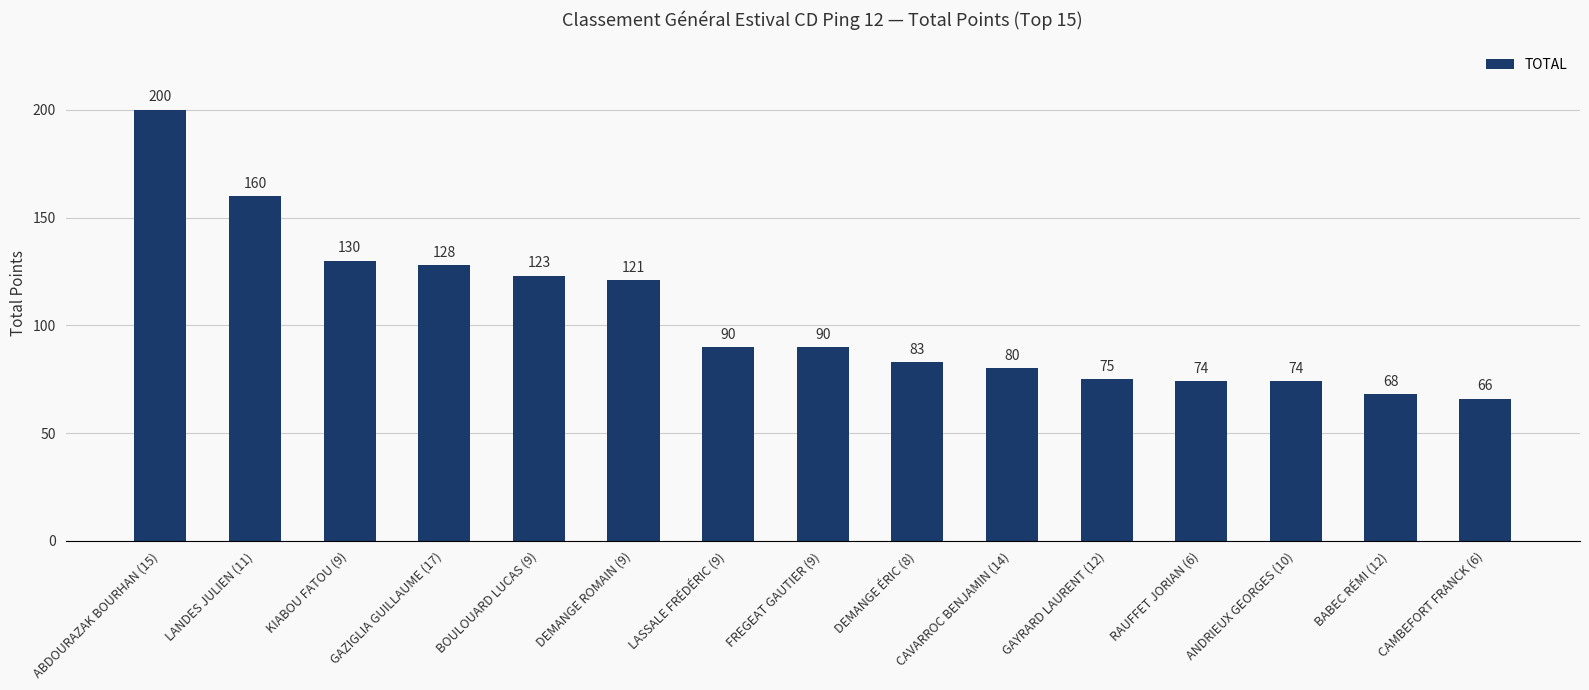

What is the minimum value shown in the chart?

66